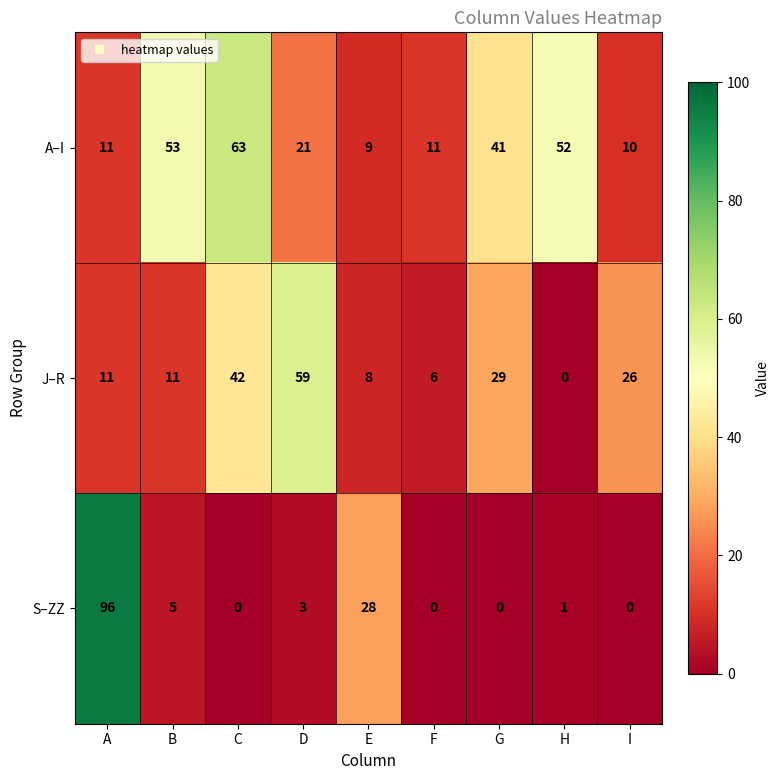

Which series has the largest total across all categories?

A–I